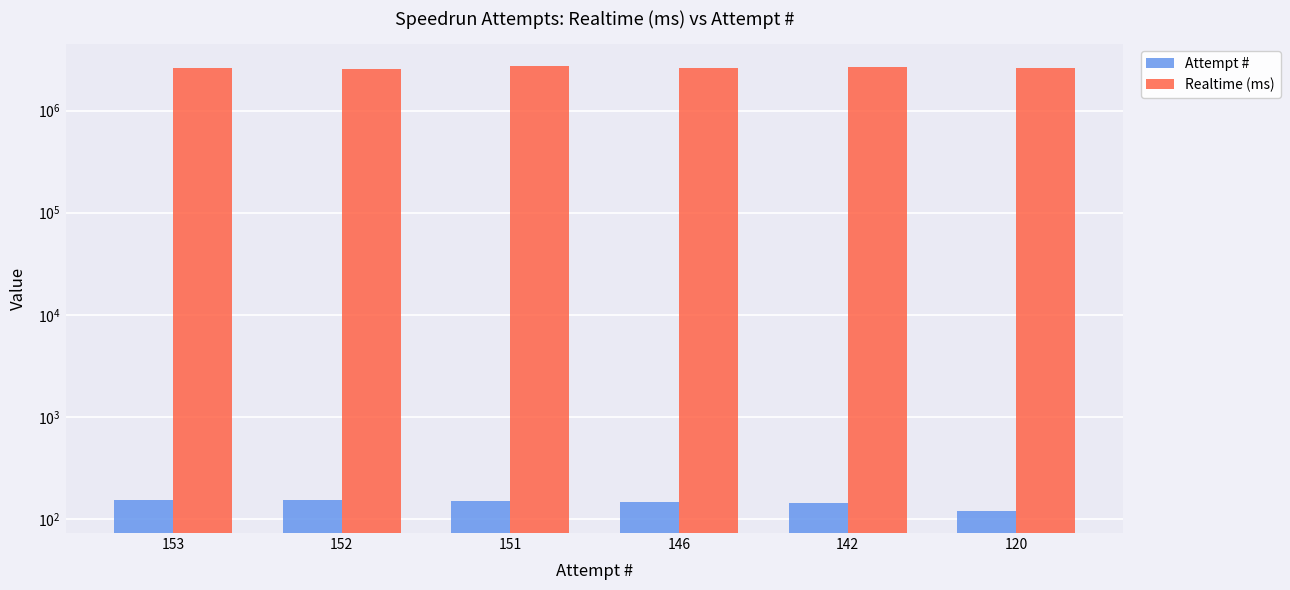

How many bars are there in each group?

2